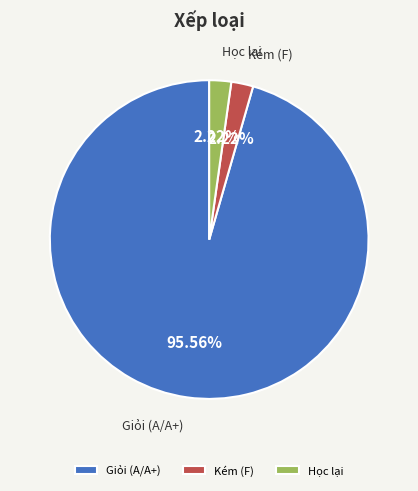

How many slices are in this pie chart?

3